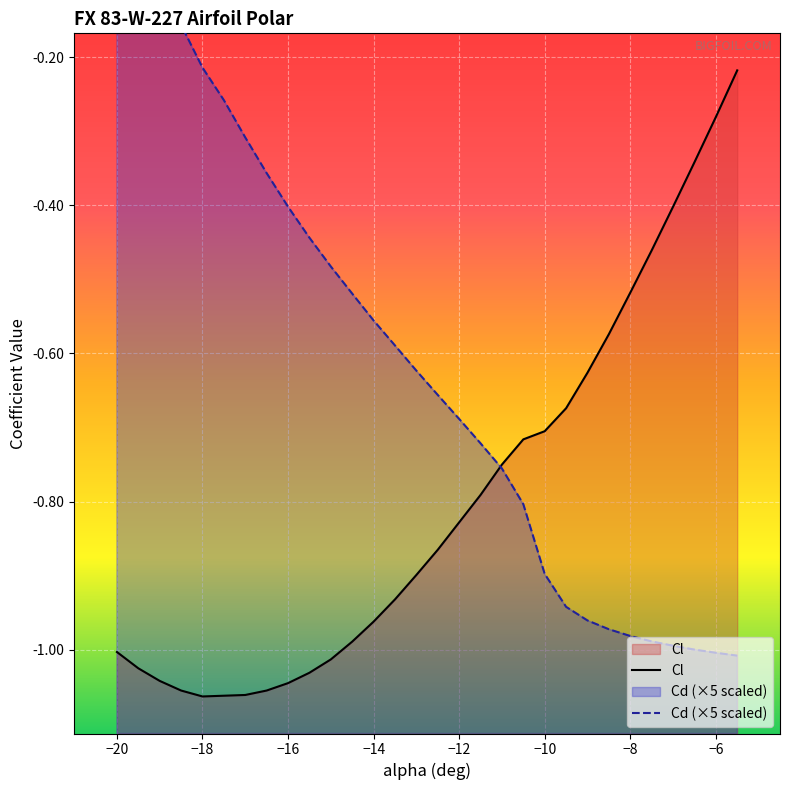

What is the difference between the Cl values at -6.5 and -14.5?

0.6